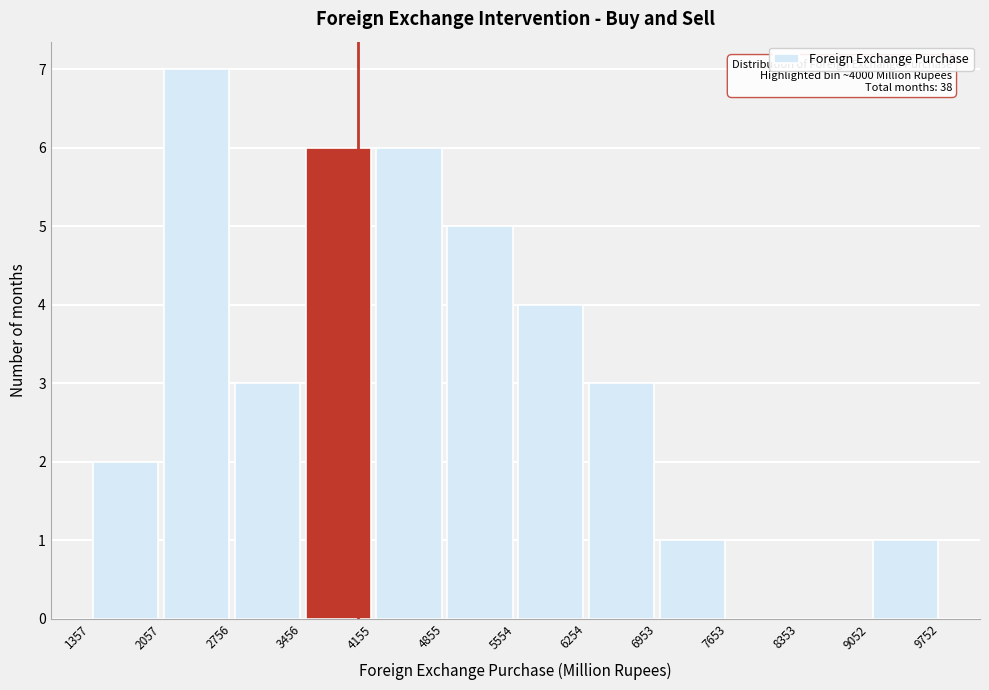

Which range on the x-axis has the tallest bar?

2057 to 2756